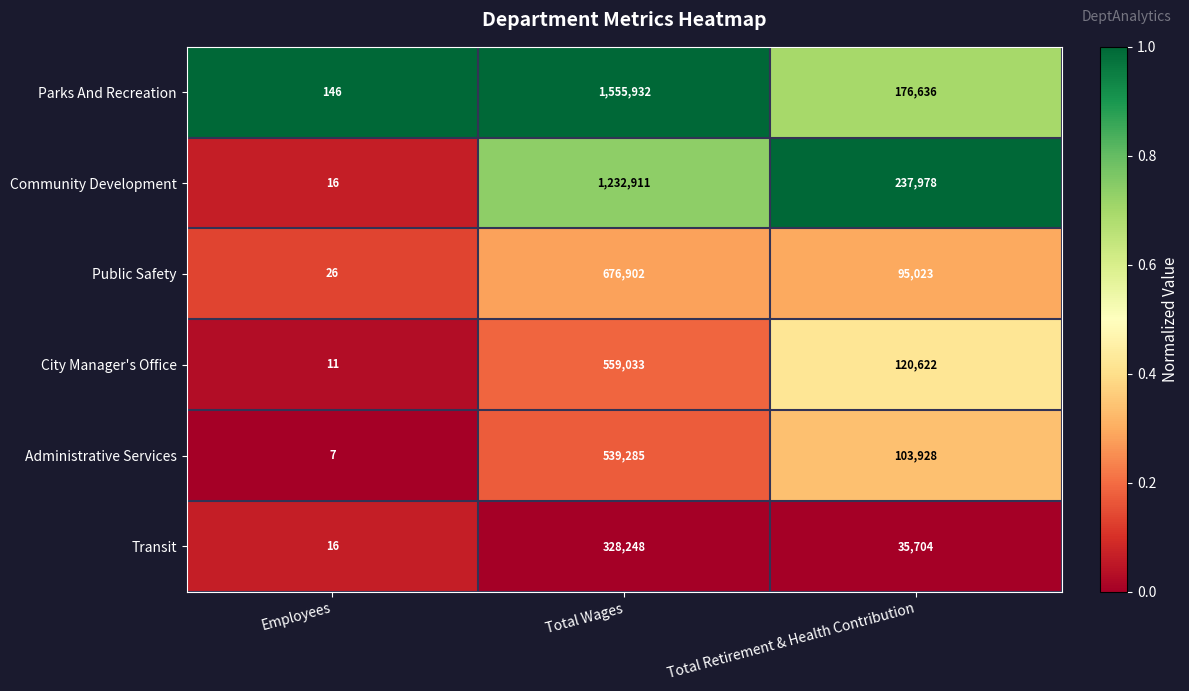

At Total Wages, list the series in order from largest to smallest.

Parks And Recreation, Community Development, Public Safety, City Manager's Office, Administrative Services, Transit